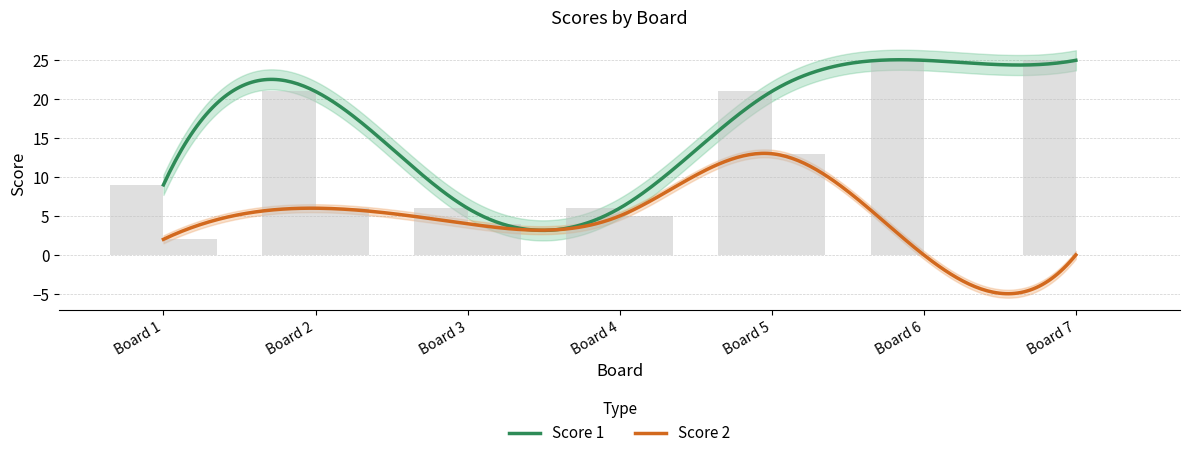

Is it true that Score 2 equals 2 at Board 1?

True